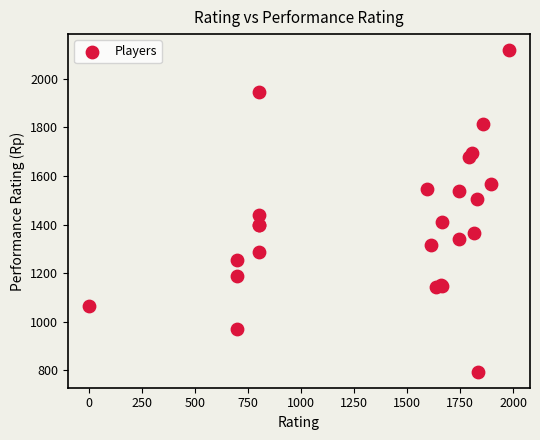

What Y value in the scatter plot is closest to 1456?

1441